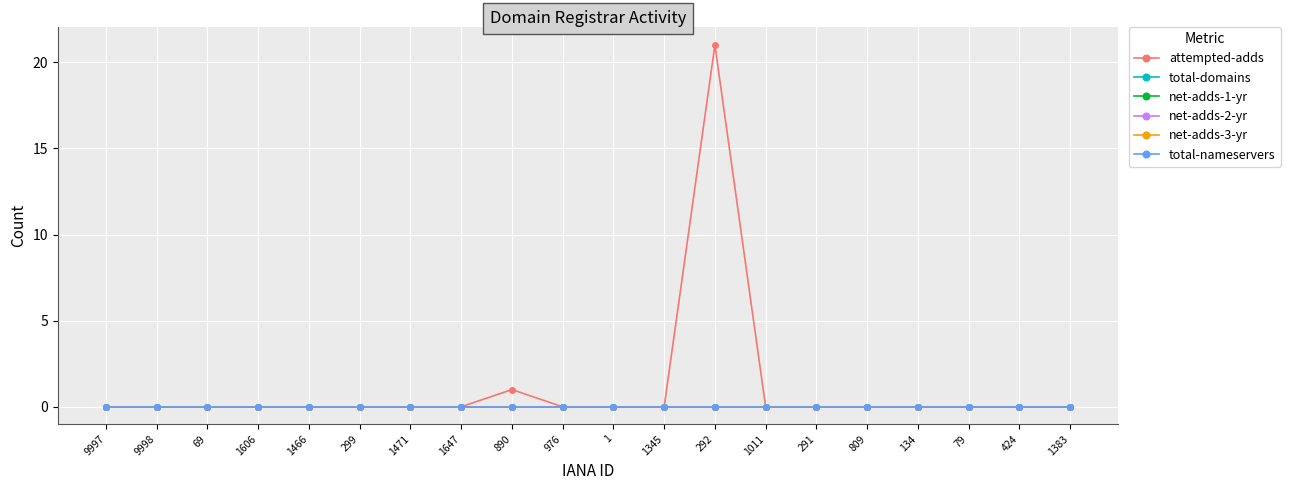

Does the chart have visible grid lines?

Yes